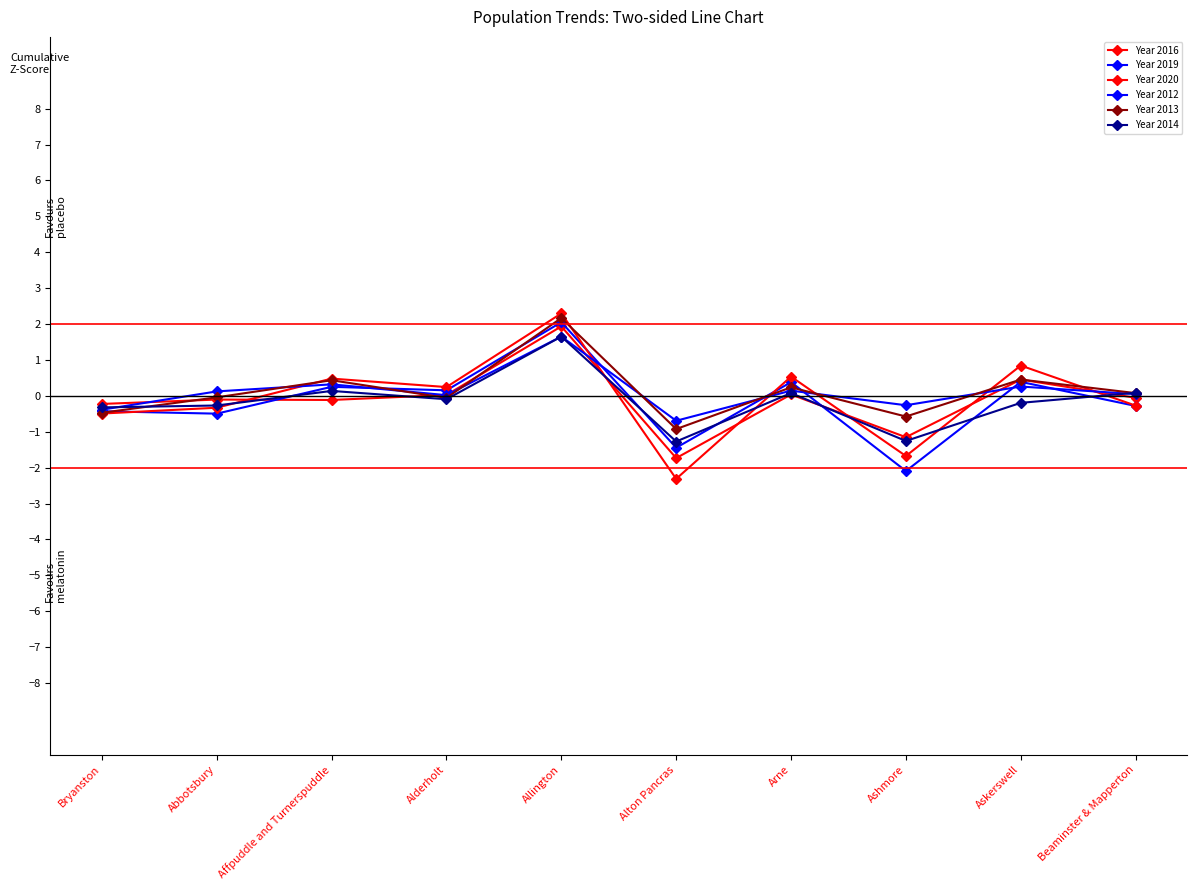

What is the minimum value for Year 2014?

-1.3